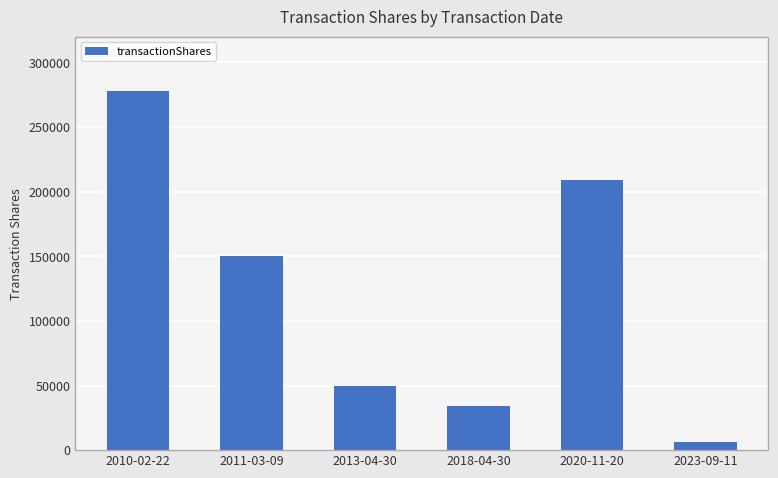

List the labels in order of value, smallest first.

2023-09-11, 2018-04-30, 2013-04-30, 2011-03-09, 2020-11-20, 2010-02-22